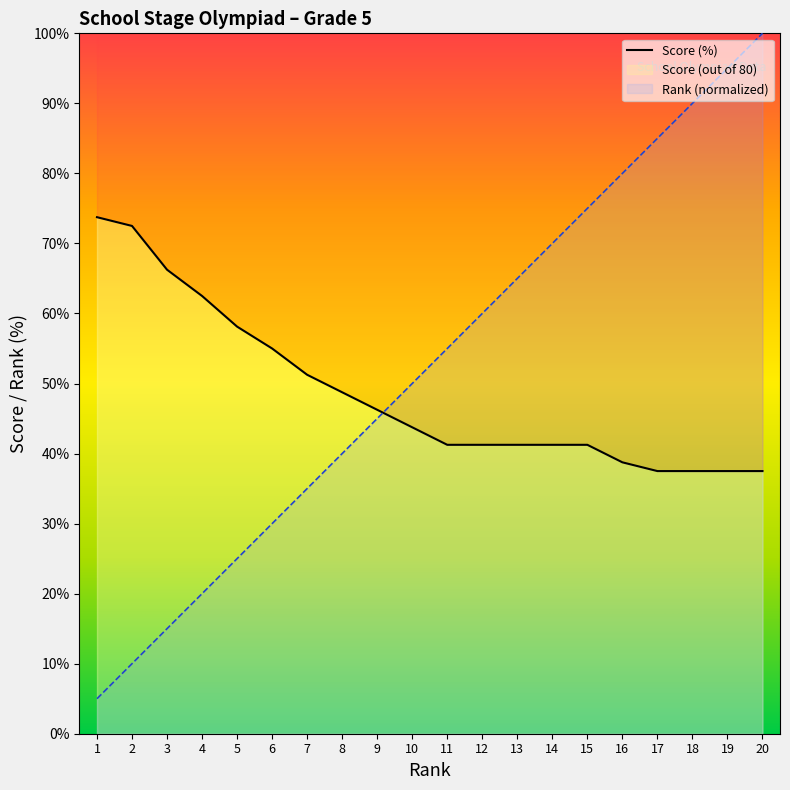

What is the highest value of the Rank series?

100.0